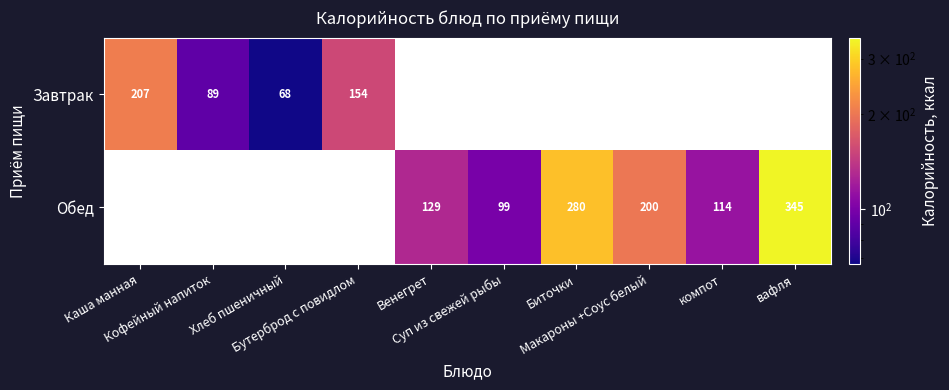

Rank the series at Бутерброд с повидлом from lowest to highest value.

Завтрак, Обед